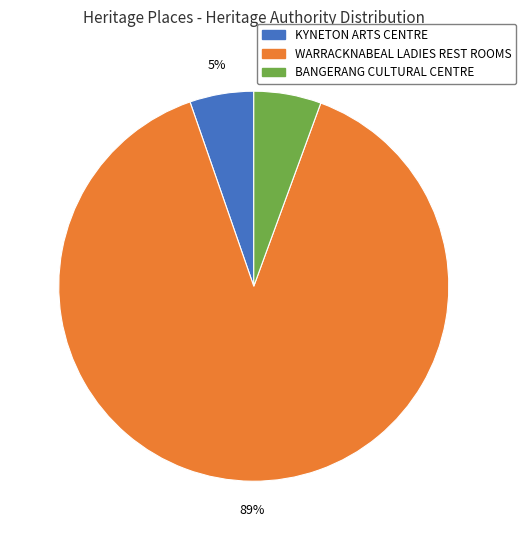

Which has a higher value, KYNETON ARTS CENTRE or WARRACKNABEAL LADIES REST ROOMS?

WARRACKNABEAL LADIES REST ROOMS